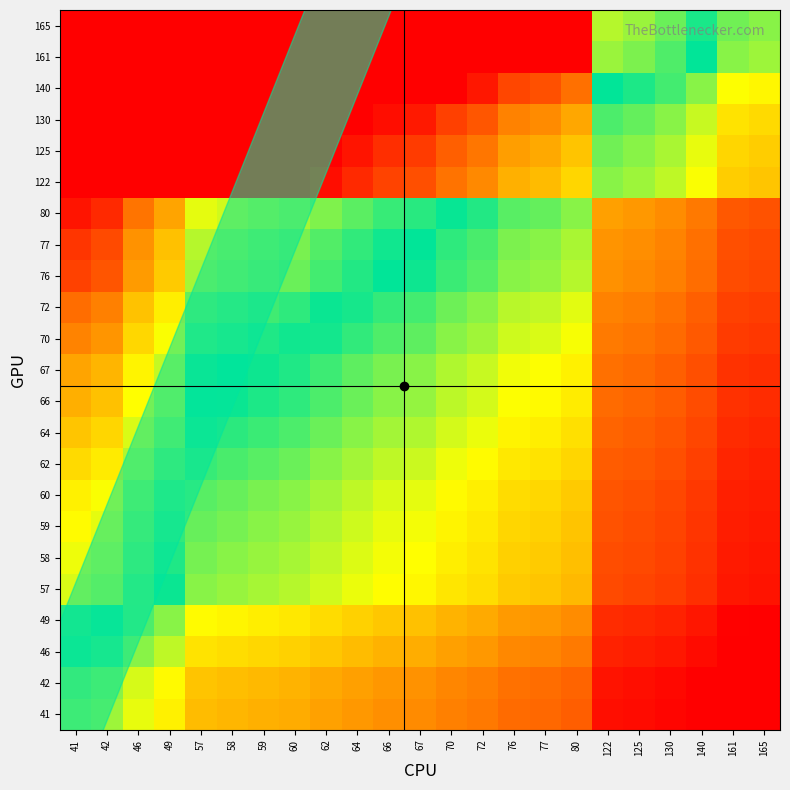

Count the number of categories in the chart.

23